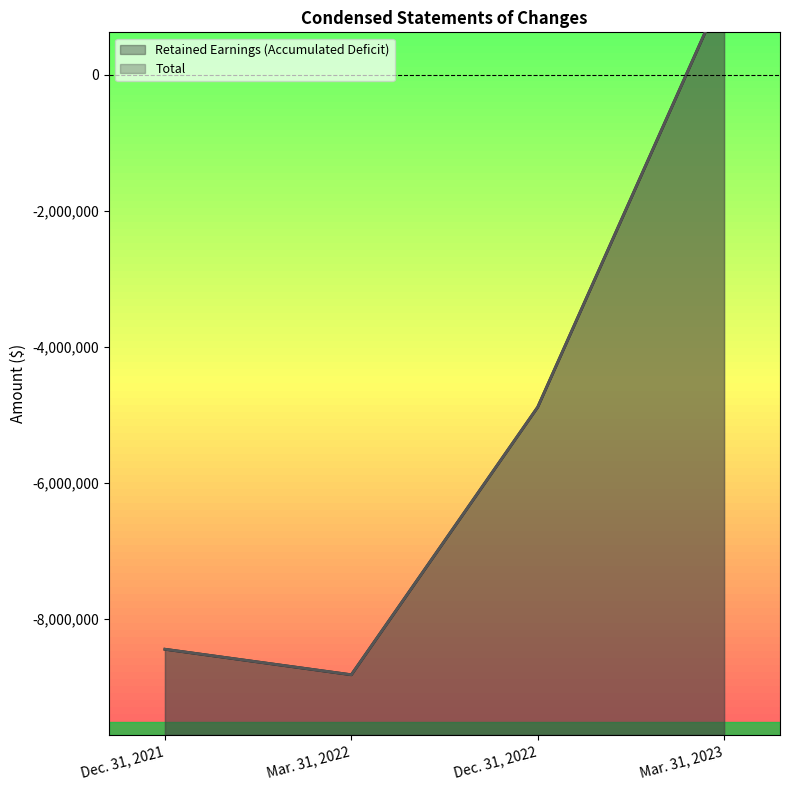

In Retained Earnings (Accumulated Deficit), how many points are lower than both neighbors (excluding endpoints)?

1